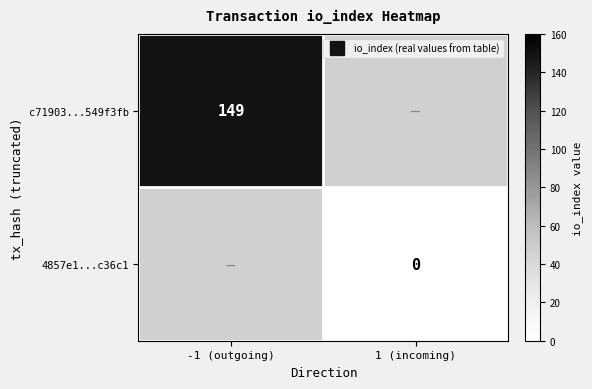

Rank the series by their maximum value, from highest to lowest.

c71903...549f3fb, 4857e1...c36c1